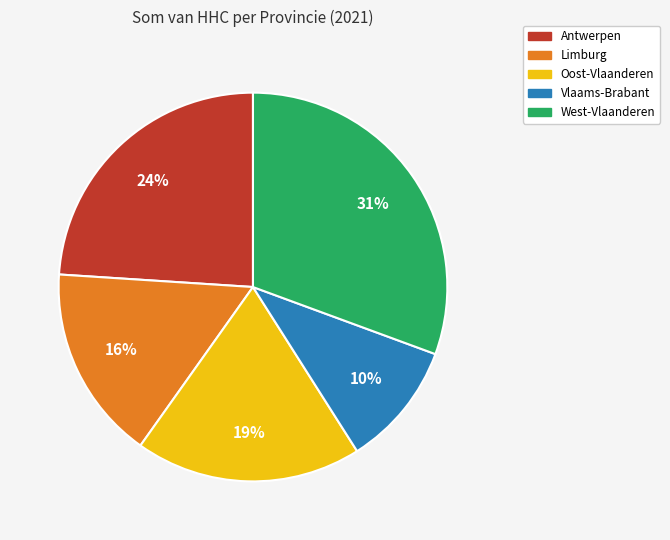

True or false: Limburg accounts for 16% of the total.

True